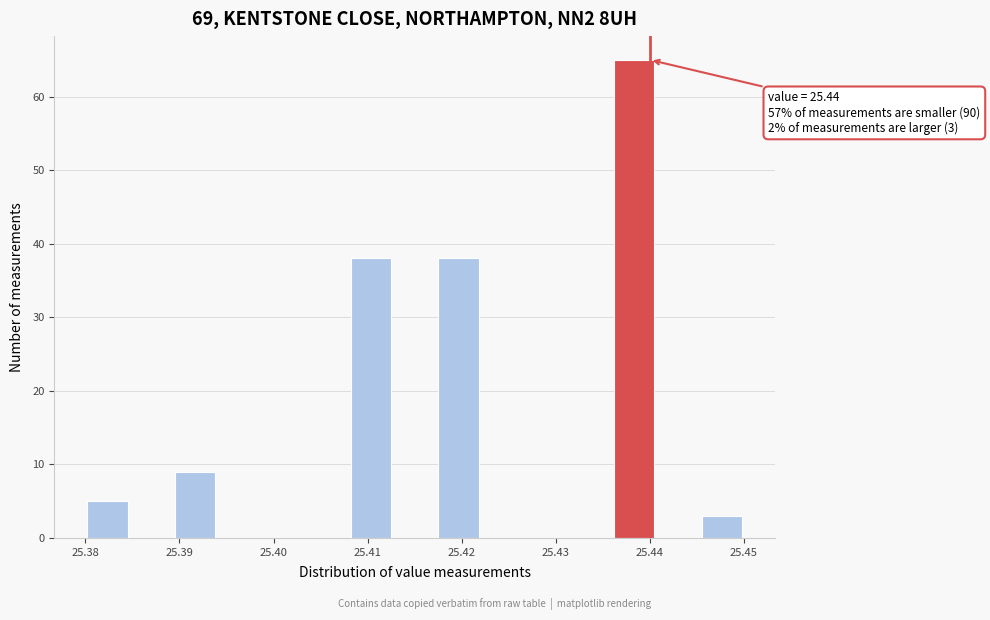

Which range on the x-axis has the tallest bar?

25.436 to 25.441